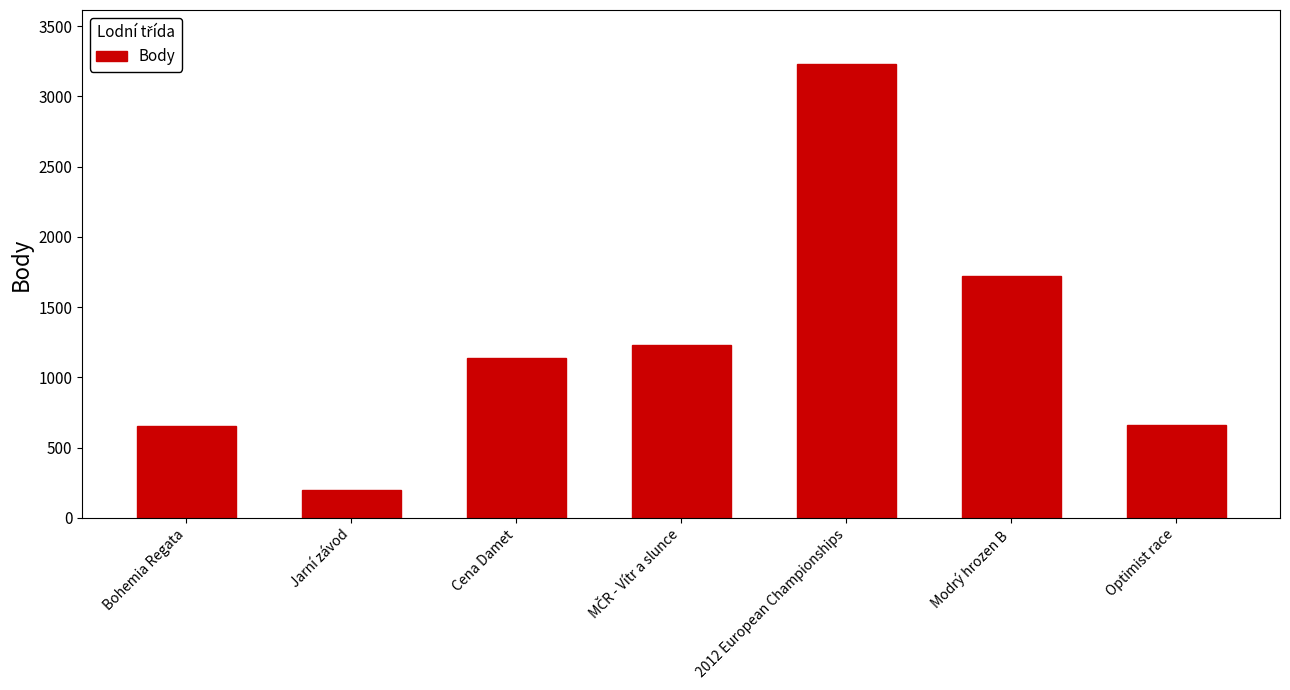

What value does the data have at Bohemia Regata?

653